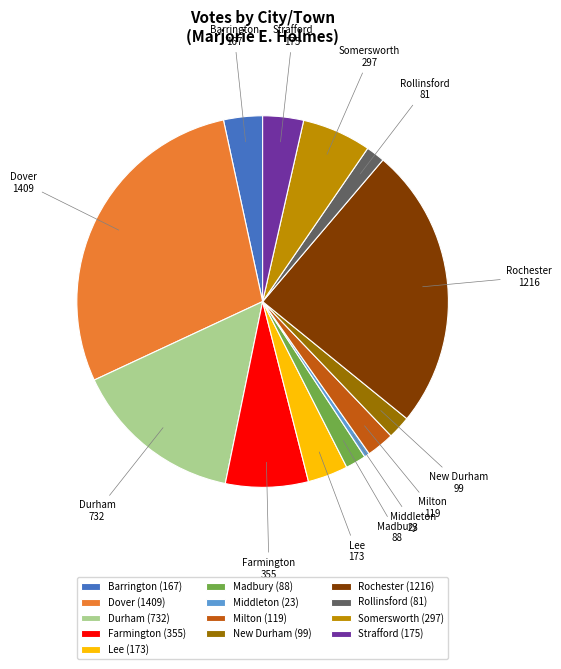

True or false: Rollinsford (81) accounts for 2% of the total.

True